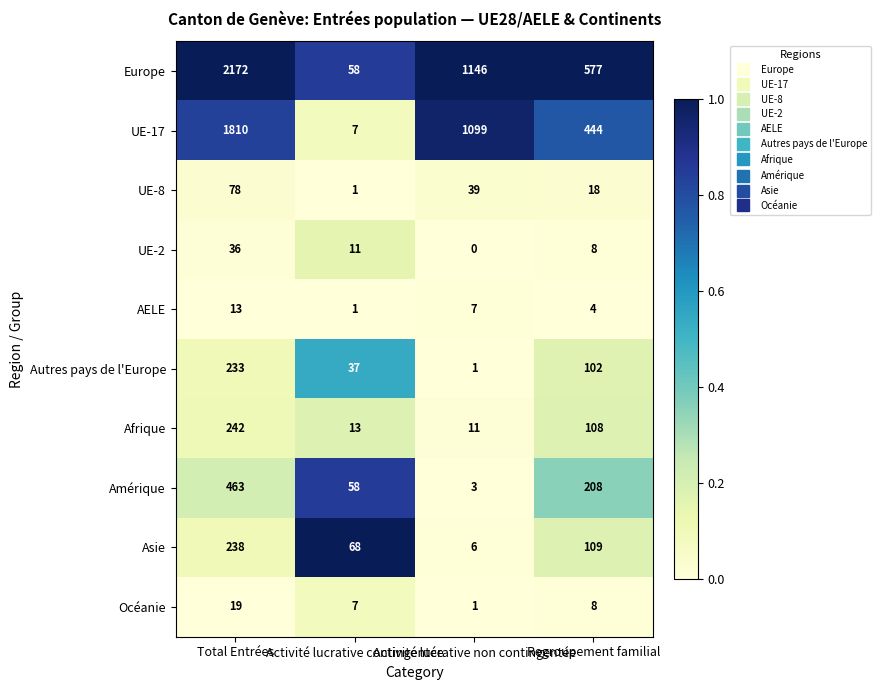

Which series has the largest range (max minus min)?

Europe